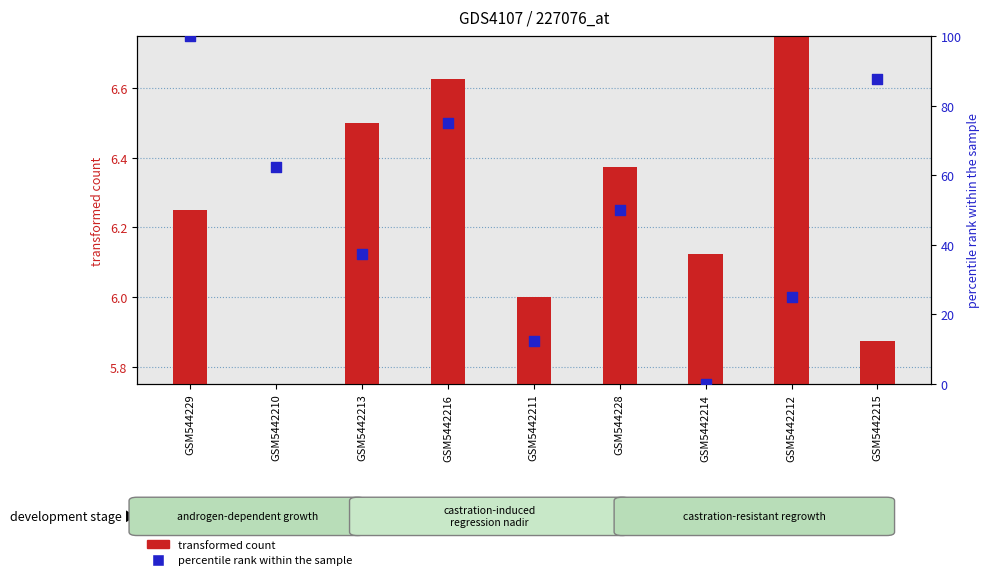

At which category is the sum across all series the highest?

GSM544229